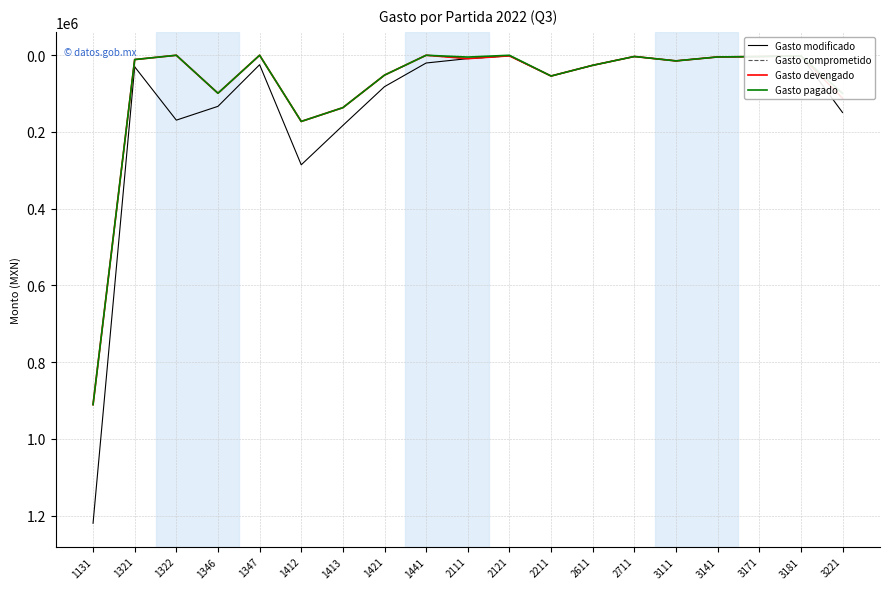

At which category is the sum across all series the highest?

1131